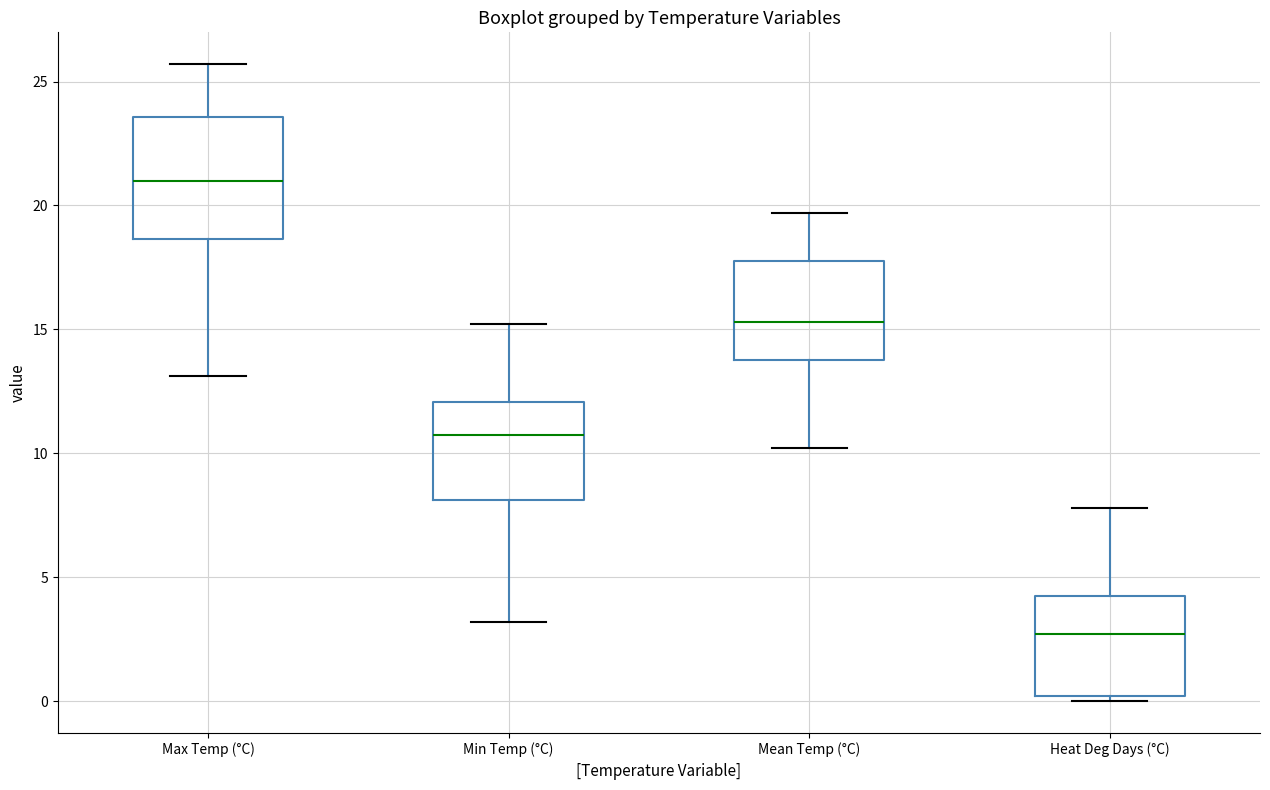

Reading left to right, read every box against the y-axis: the position of its median line, the range the box covers, and the ends of its whiskers. The values are not printed on the chart, so give them approximately, as read against the axis.

Max Temp (°C): median 21.0, box 18.5 to 23.5, whiskers 13.0 to 25.5
Min Temp (°C): median 11.0, box 8.0 to 12.0, whiskers 3.0 to 15.0
Mean Temp (°C): median 15.5, box 14.0 to 18.0, whiskers 10.0 to 19.5
Heat Deg Days (°C): median 2.5, box 0.0 to 4.0, whiskers 0.0 (just below the box's lower edge) to 8.0